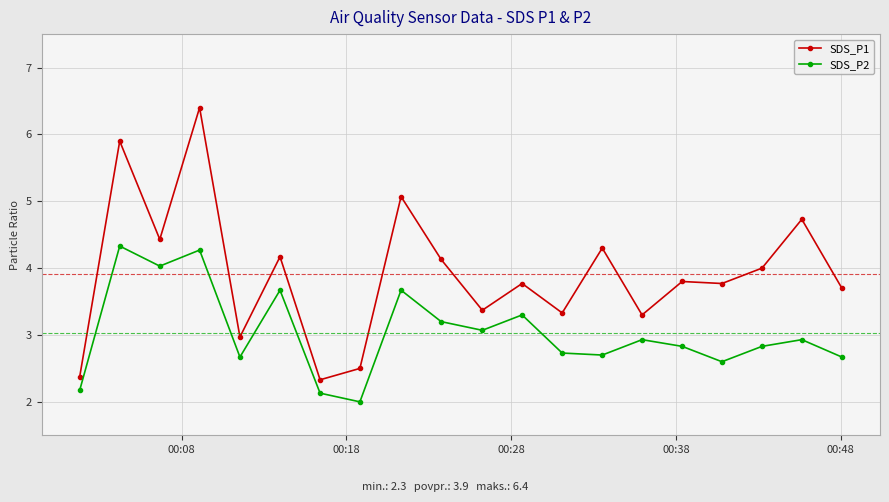

What are all the series names shown in the legend?

SDS_P1, SDS_P2